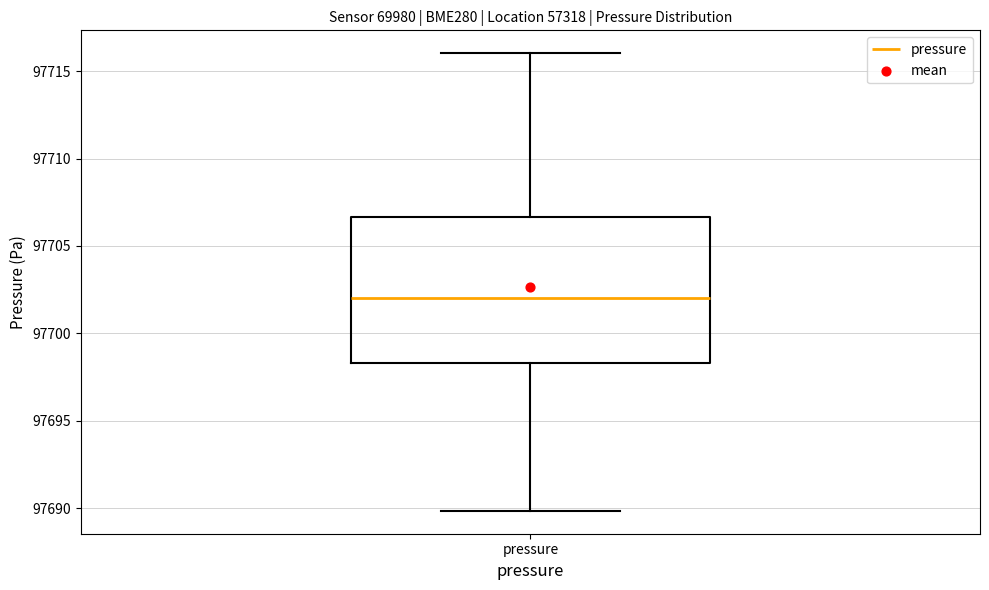

Read this box plot against the y-axis: the position of the median line, the range covered by the box, and the ends of both whiskers. The values are not printed on the chart, so give them approximately, as read against the axis.

median 97702.0, box 97698.5 to 97706.5, whiskers 97690.0 to 97716.0